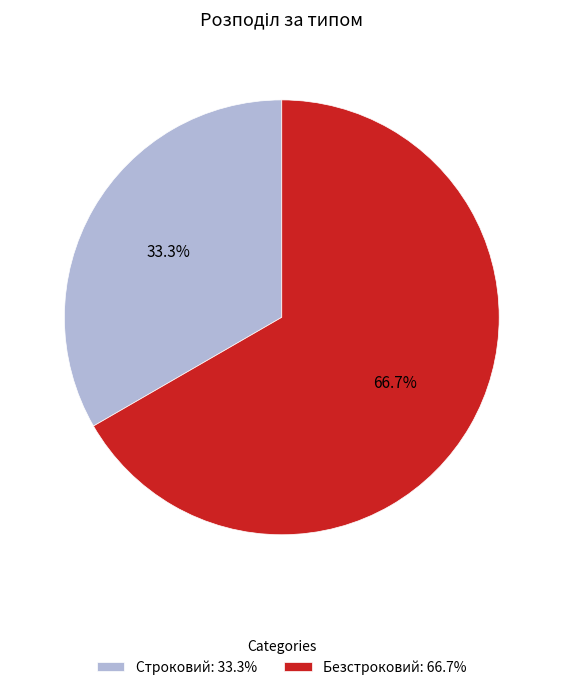

Does Строковий represent more than half of the total?

No